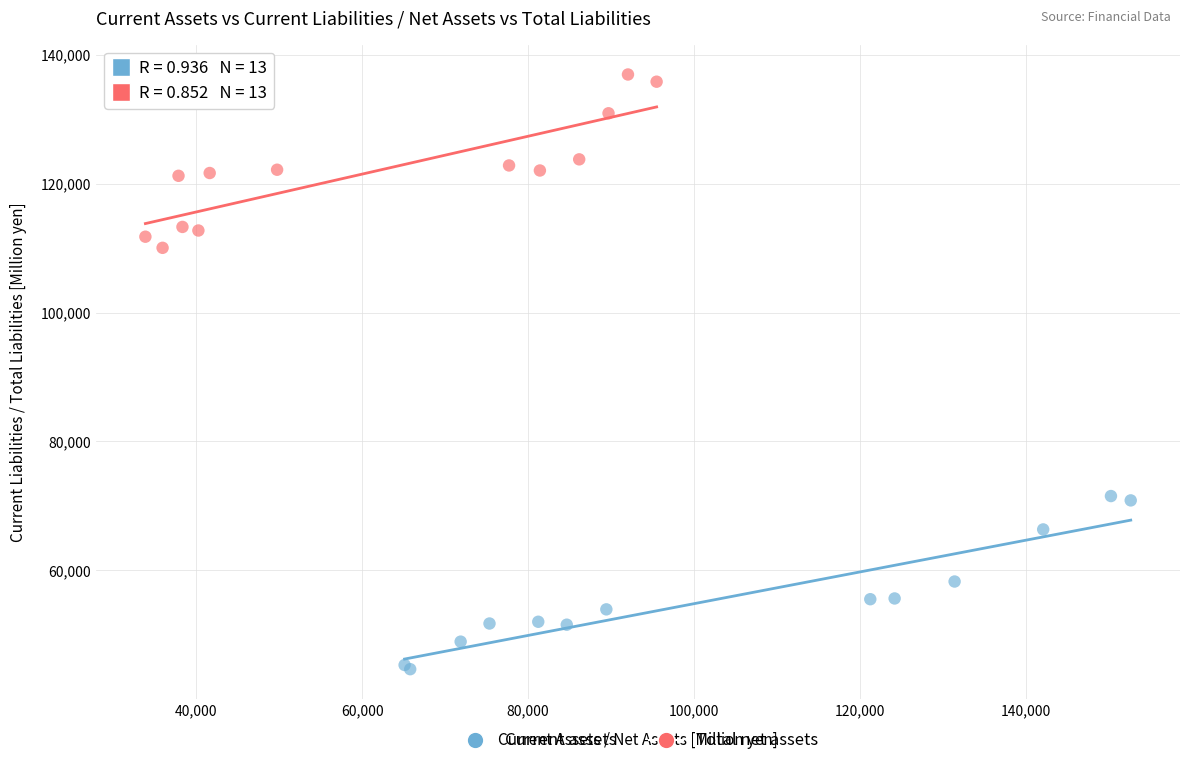

Which series reaches the maximum Y coordinate?

Total net assets